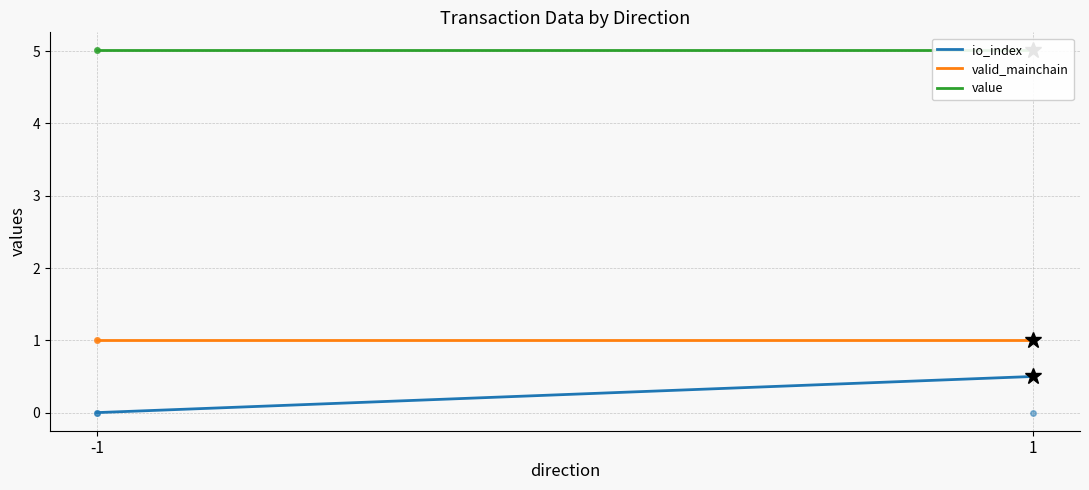

What is the sum of the valid_mainchain values at -1 and 1?

2.0